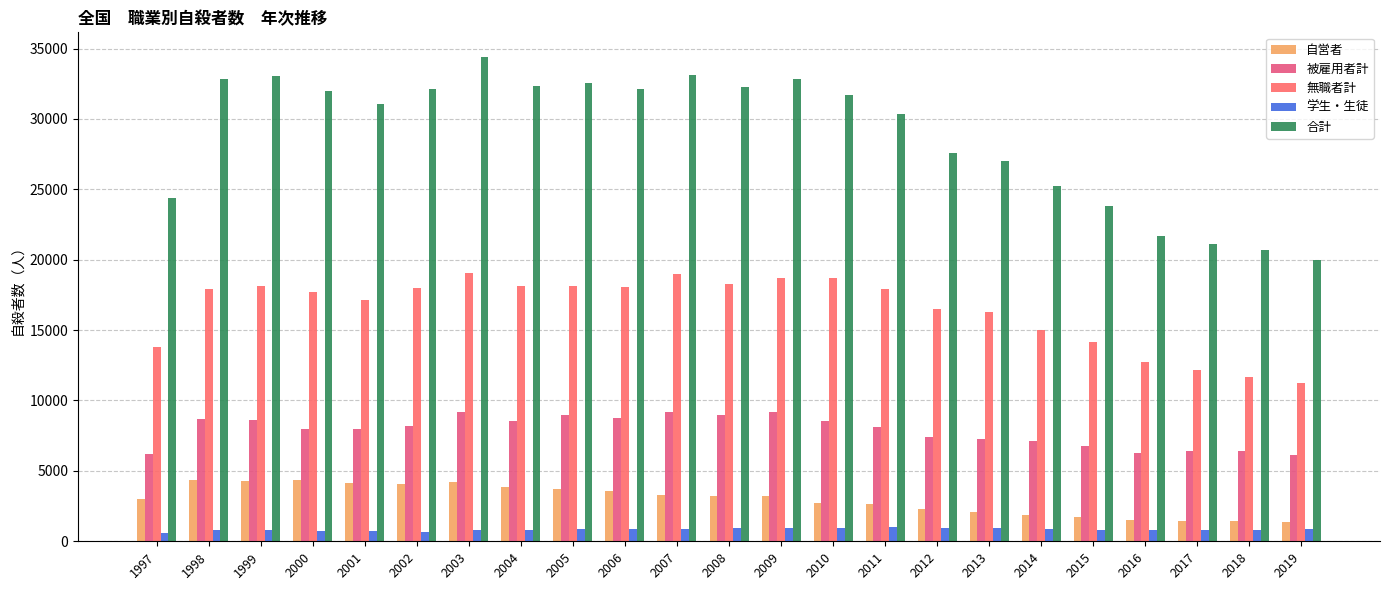

At which category is the sum across all series the highest?

2003